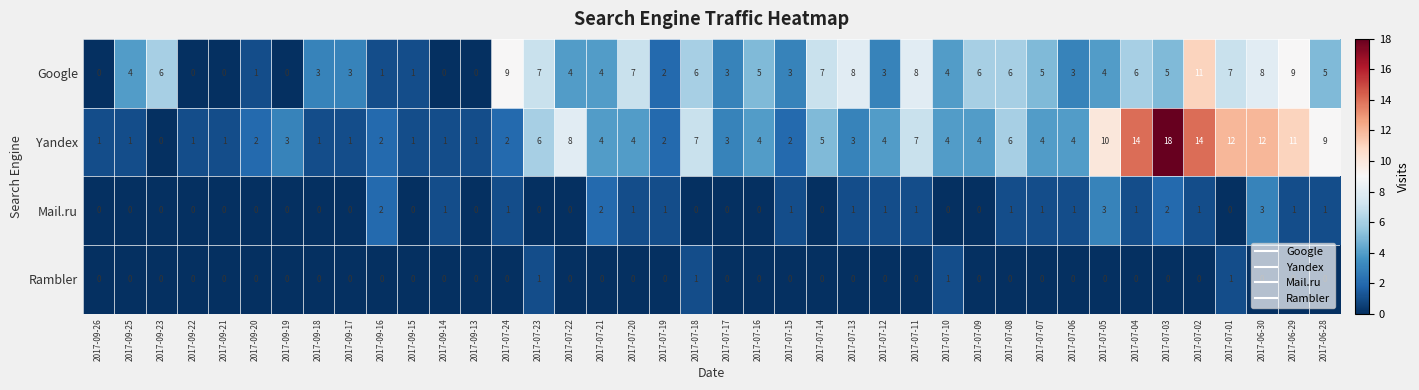

Which category has the highest value across all series?

2017-07-03